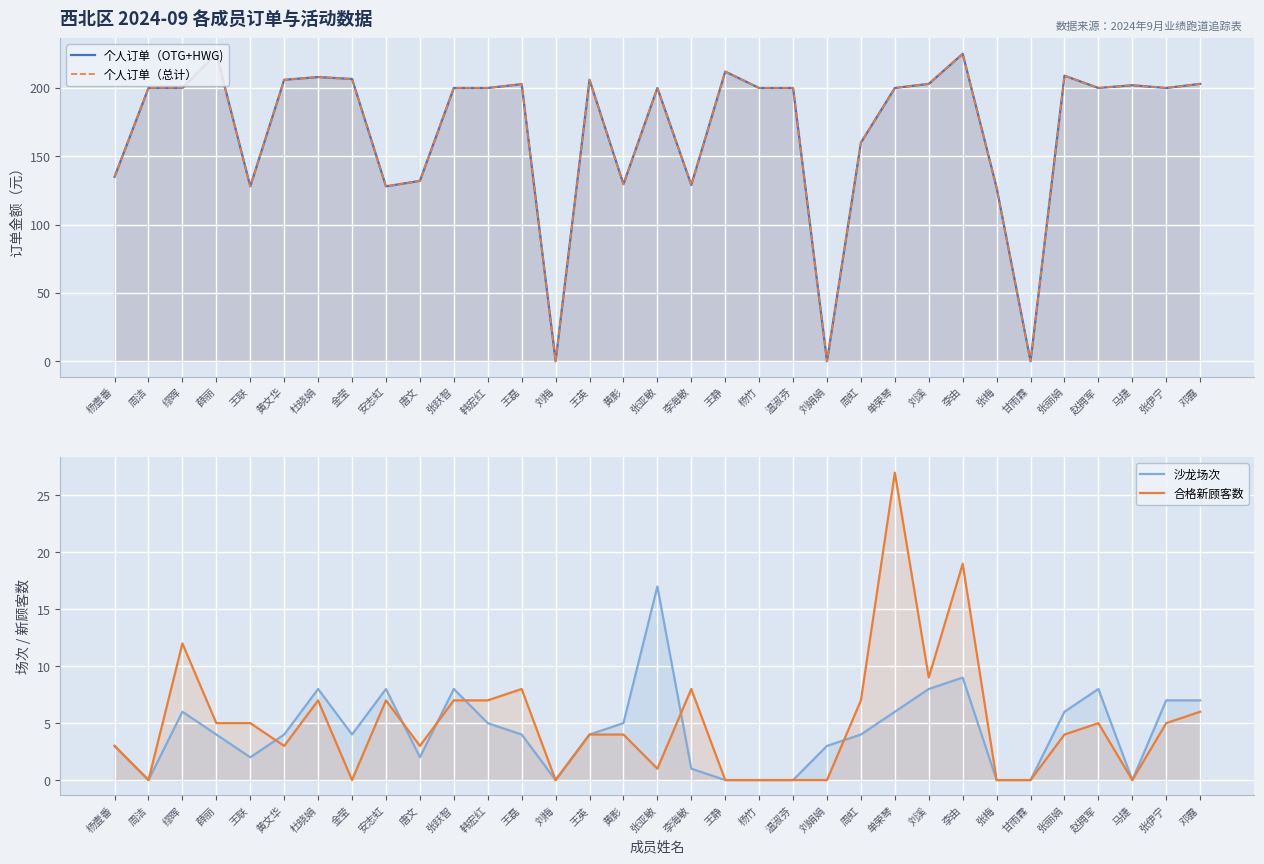

How many intersections are there between 沙龙场次 and 合格新顾客数?

6